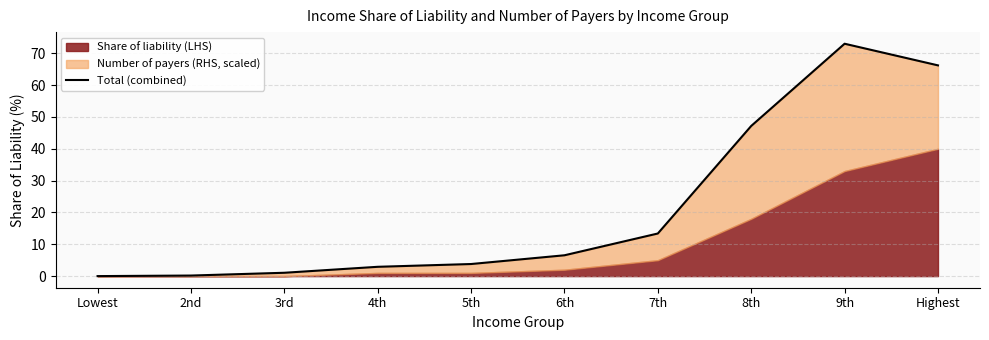

List the labels in order of value, largest first.

9th, Highest, 8th, 7th, 6th, 5th, 4th, 3rd, 2nd, Lowest